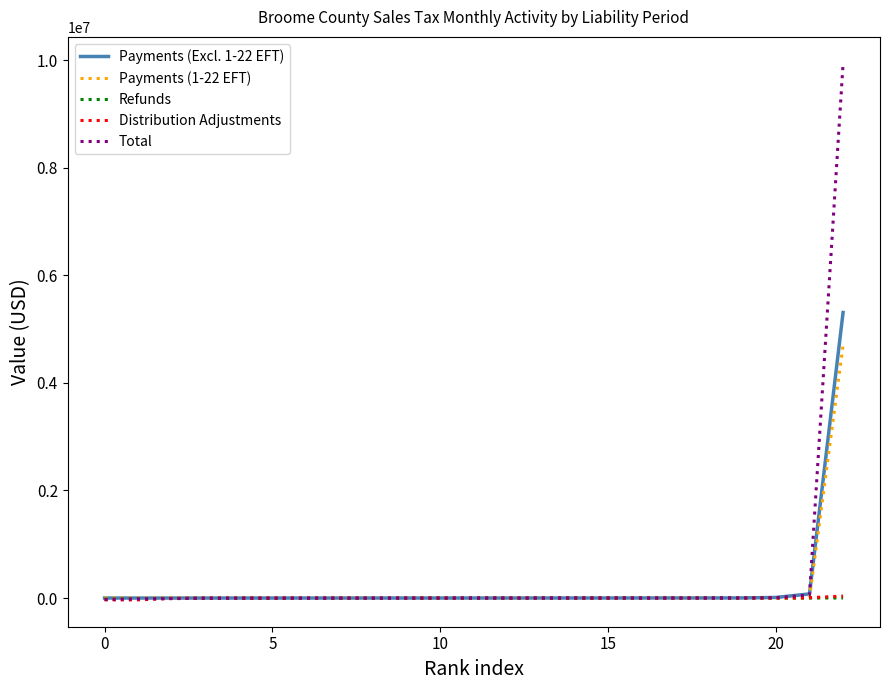

What is the highest value of the Payments (Excl. 1-22 EFT) series?

5309595.4